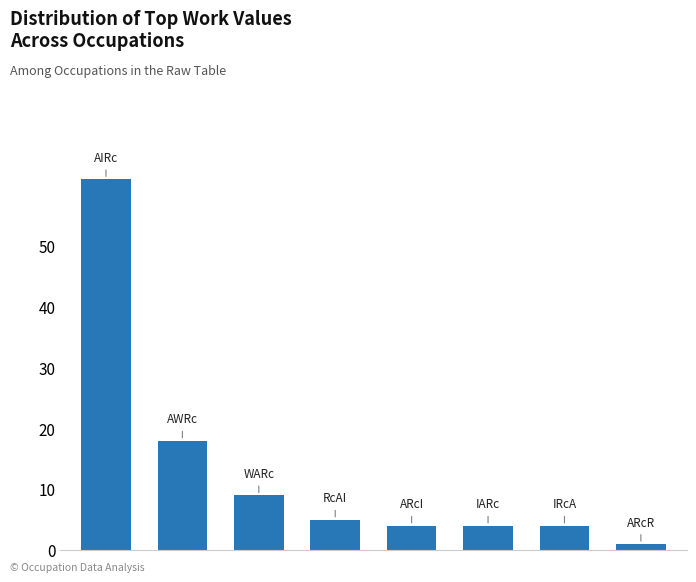

What is the difference between the maximum and minimum values?

60